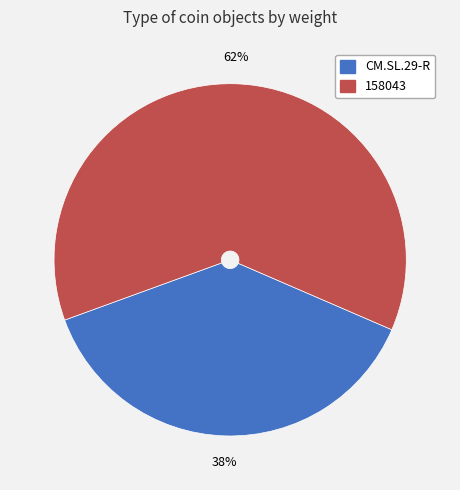

To the nearest percent, what percentage of the pie is 158043?

62%